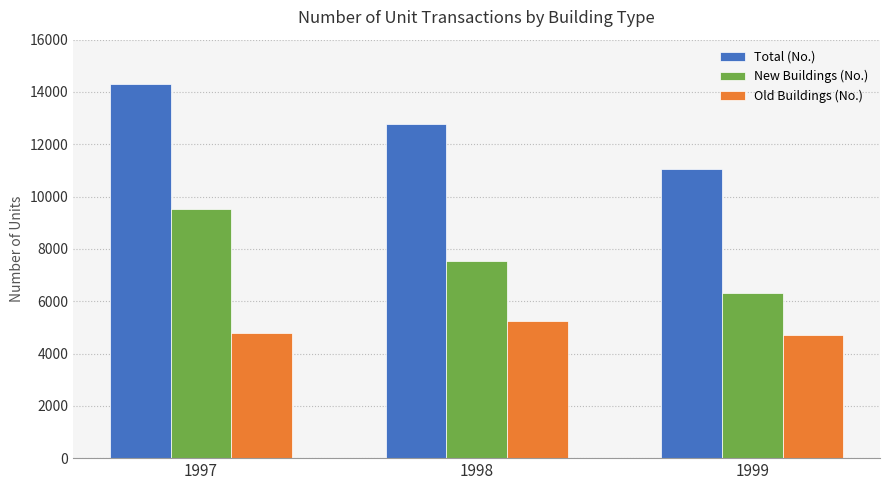

Which series has the largest total across all categories?

Total (No.)